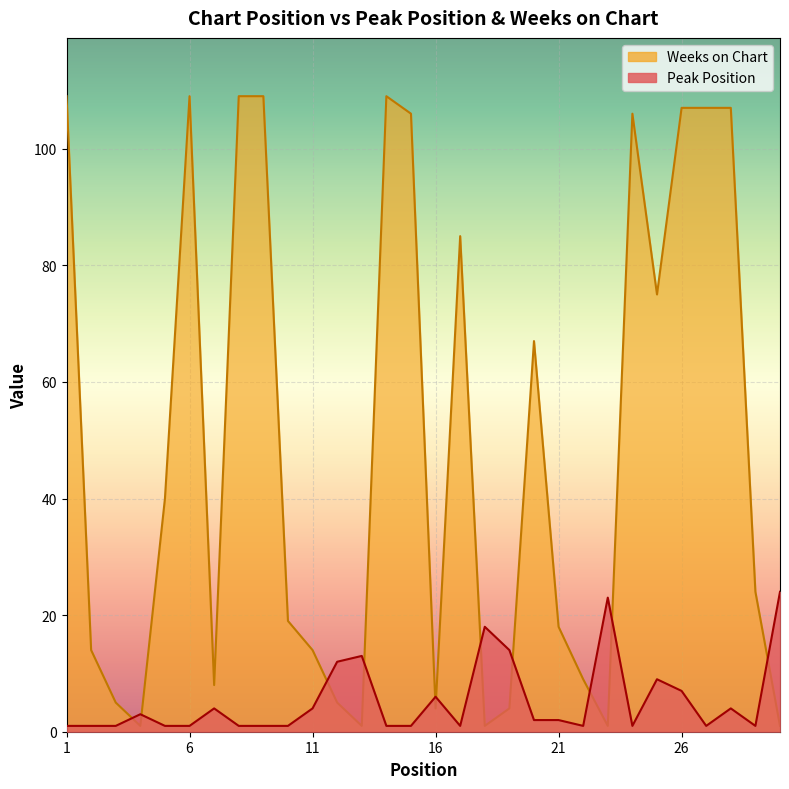

The Peak Position series shows 12 at 12. True or false?

True